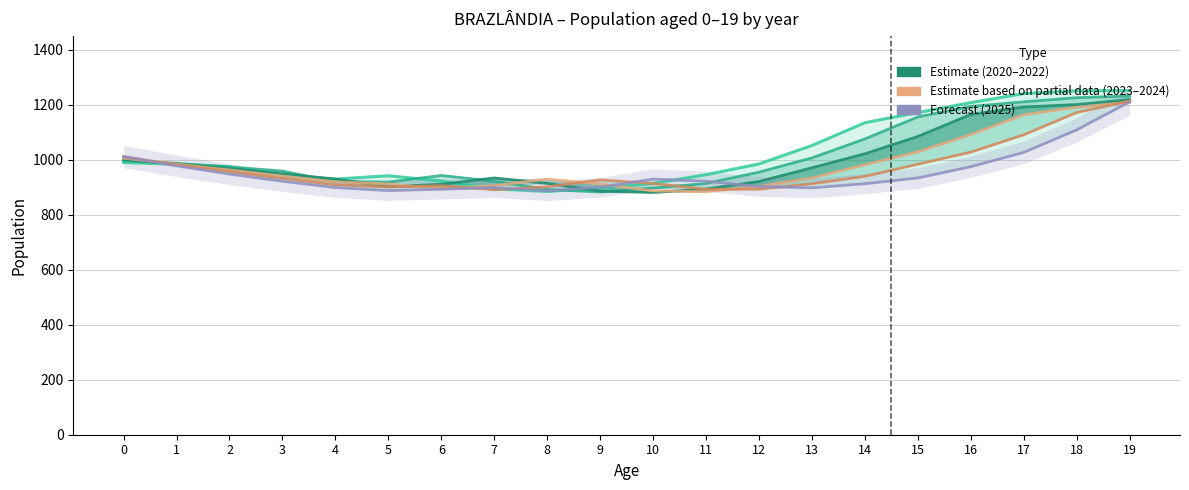

True or false: Total 2023 (partial) has more than 2 interior local peaks.

False